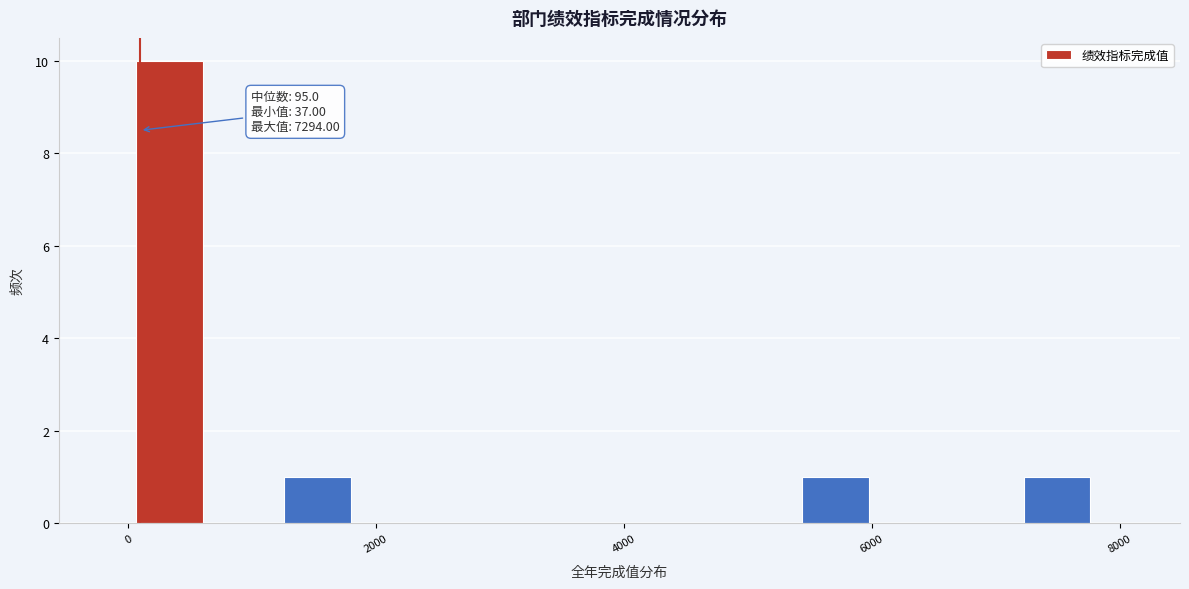

Read against the x-axis, roughly where is the centre of the tallest bar?

400